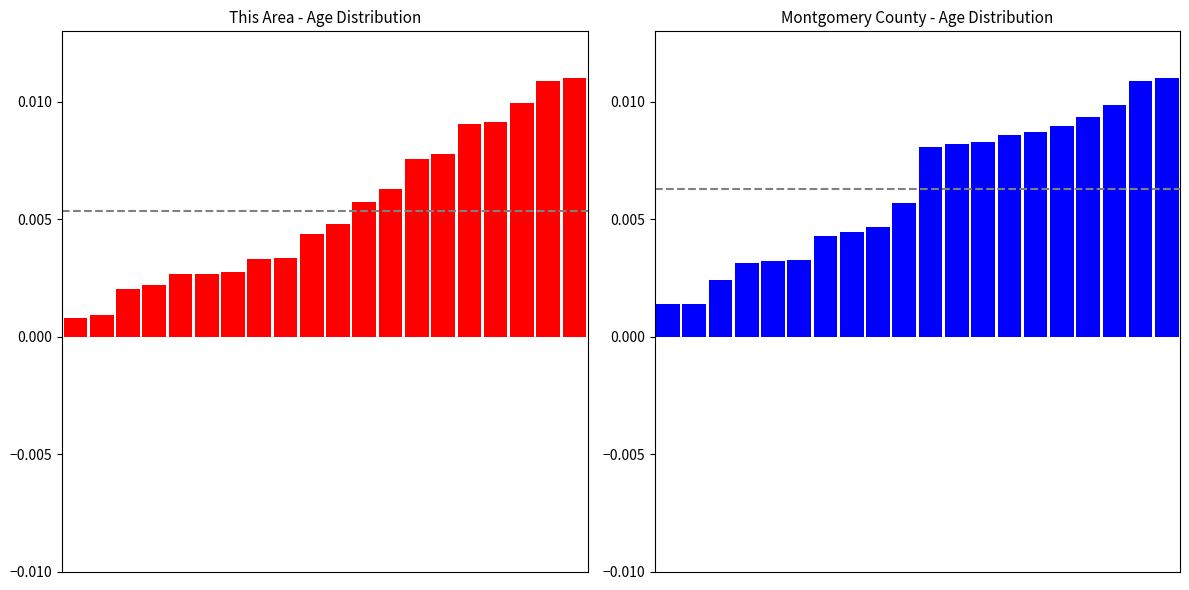

What is the sum of all Montgomery County values?

0.1